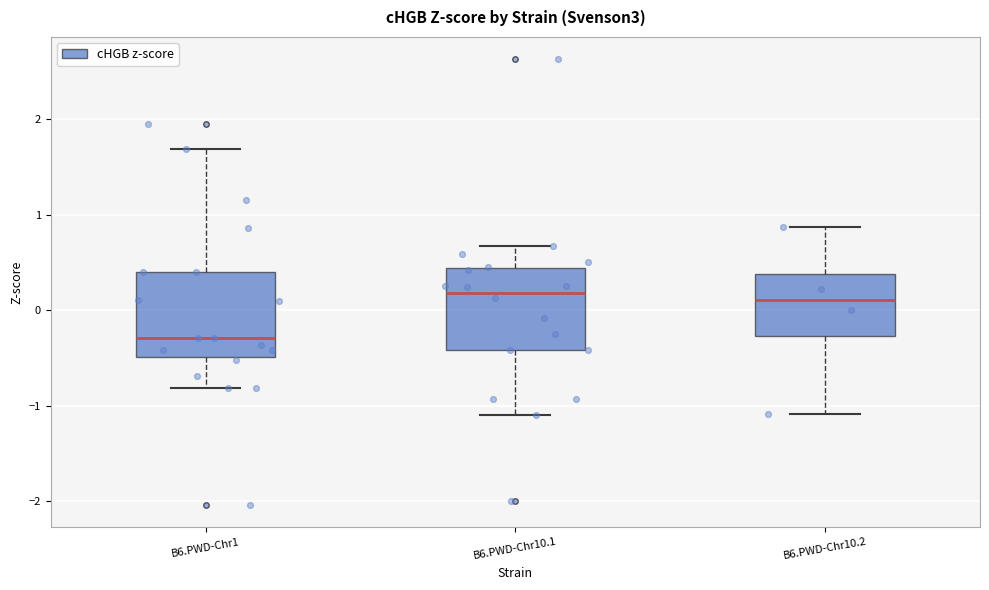

Reading left to right, read every box against the y-axis: the position of its median line, the range the box covers, and the ends of its whiskers. The values are not printed on the chart, so give them approximately, as read against the axis.

B6.PWD-Chr1: median -0.3, box -0.5 to 0.4, whiskers -0.8 to 1.7
B6.PWD-Chr10.1: median 0.2, box -0.4 to 0.4, whiskers -1.1 to 0.7
B6.PWD-Chr10.2: median 0.1, box -0.3 to 0.4, whiskers -1.1 to 0.9